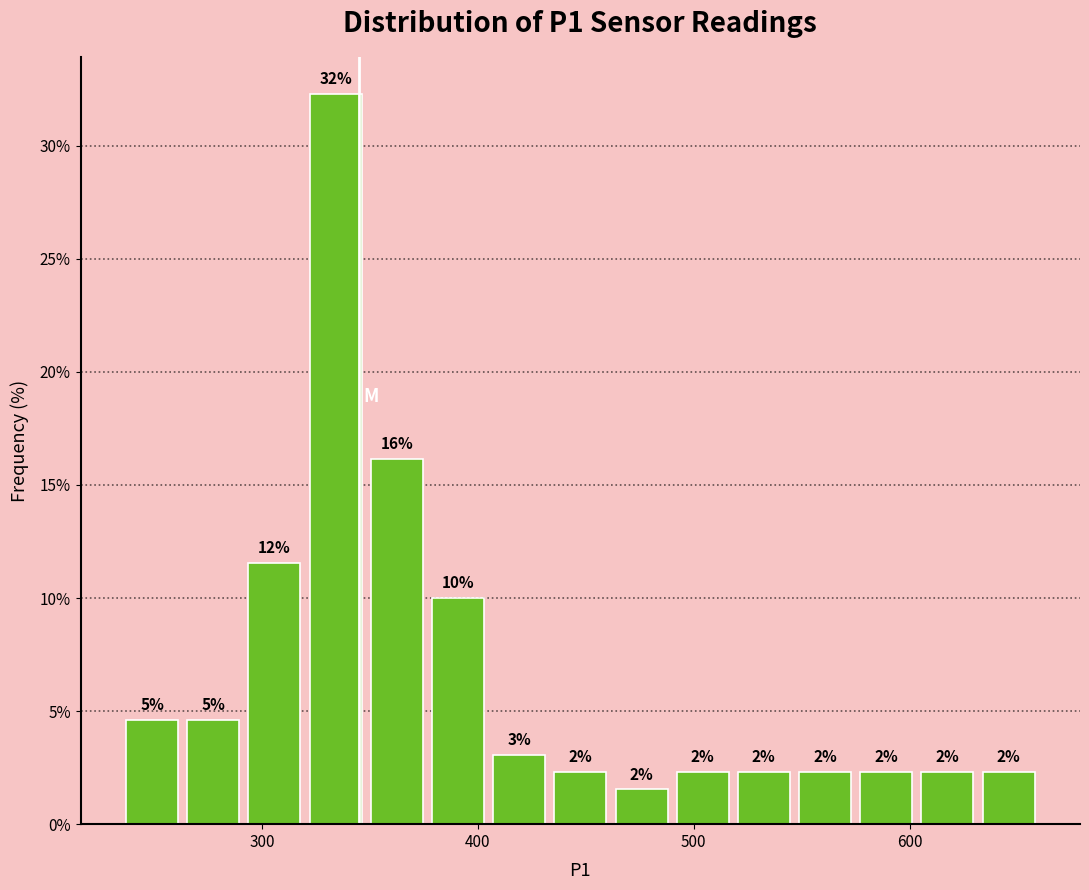

Around what value on the x-axis is the tallest bar? Give the approximate position of its centre, as read against the axis.

330